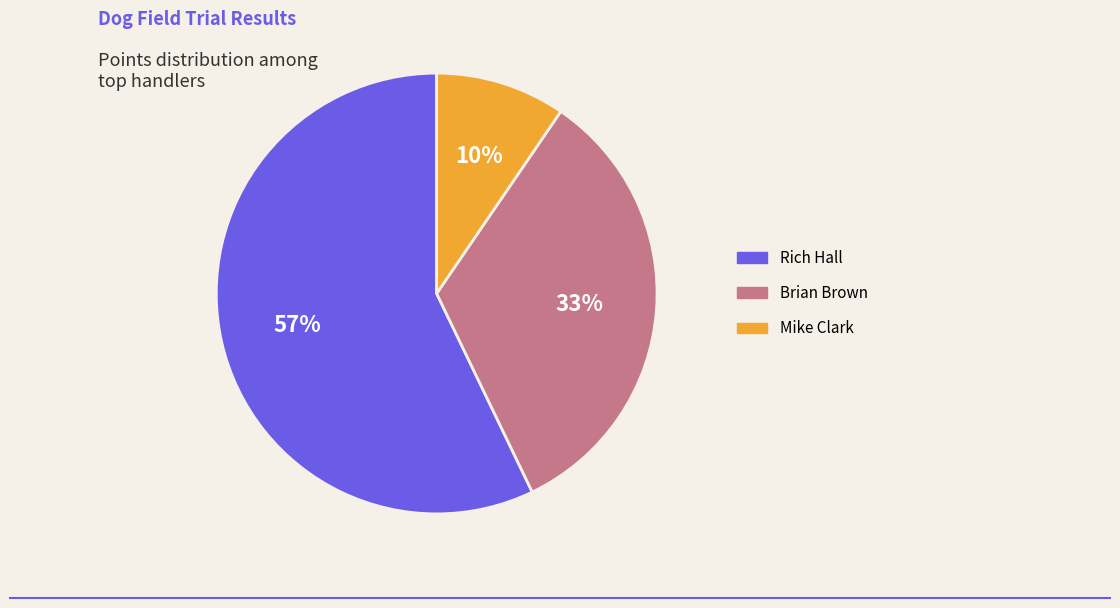

True or false: Brian Brown accounts for 33% of the total.

True